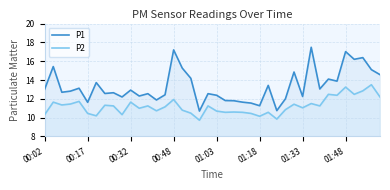

Rank the series by their average value, from highest to lowest.

P1, P2